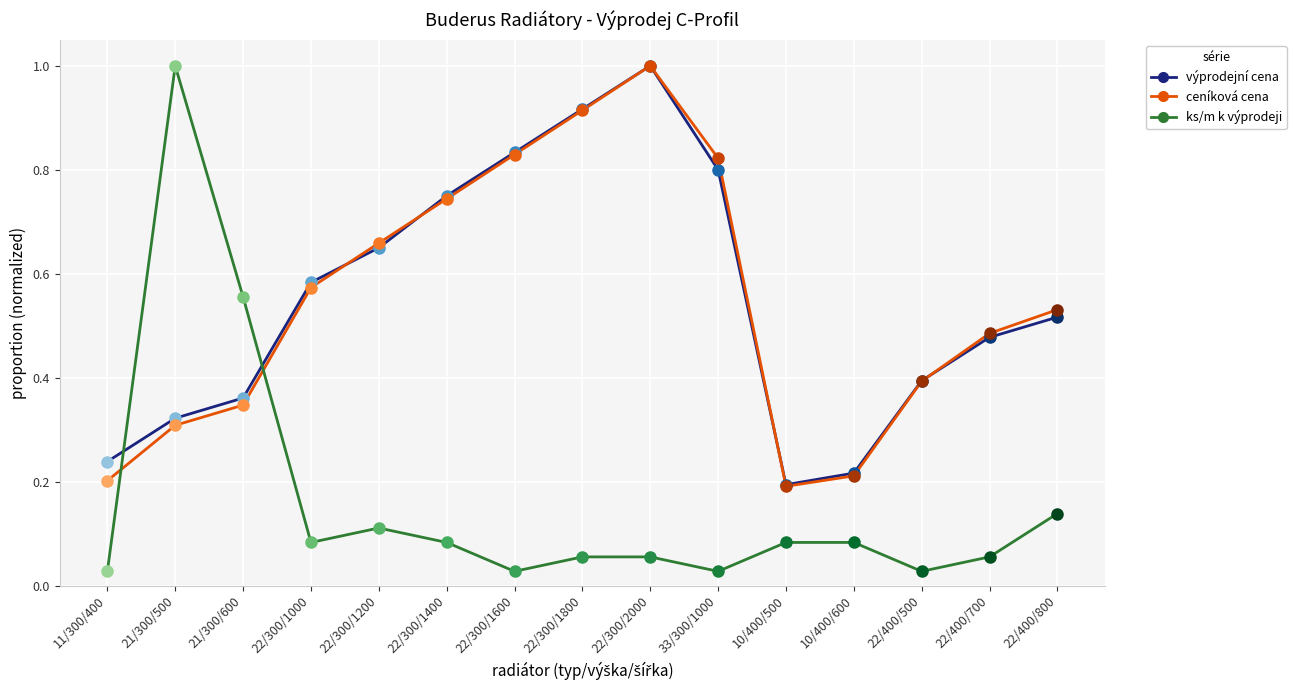

At which label does výprodejní cena reach its minimum?

10/400/500